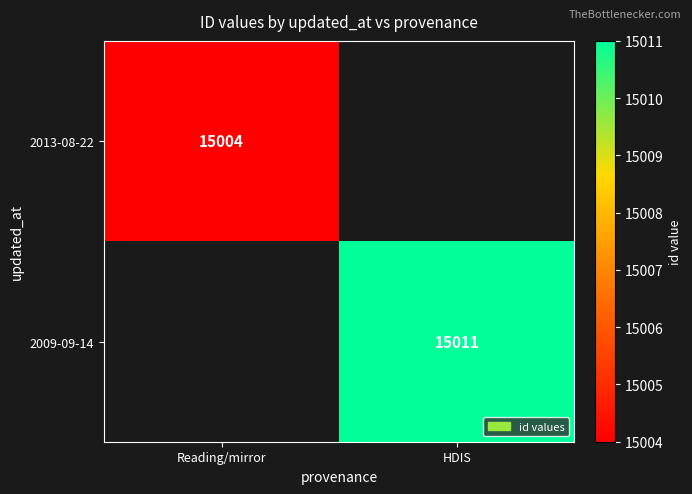

What is the minimum value shown in the chart?

15004.0